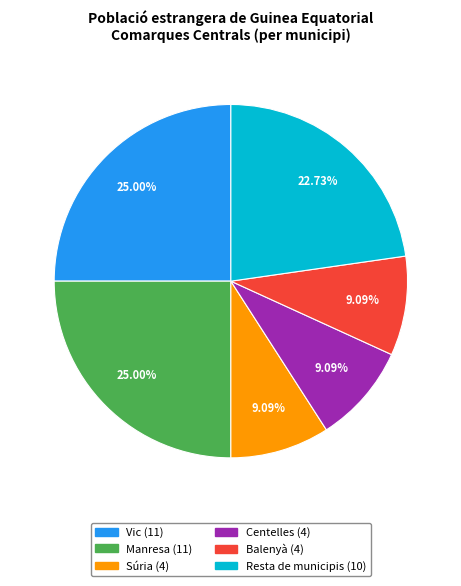

Is it true that Vic is 25% of the pie?

True